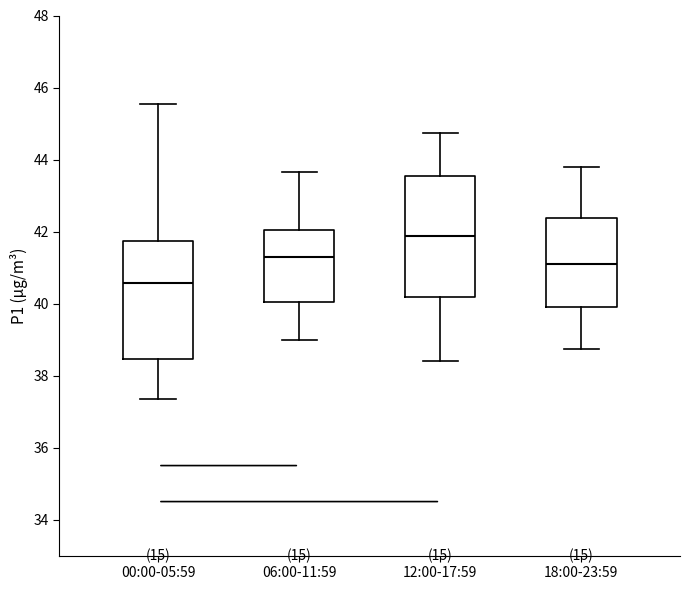

Which box's median line is the highest?

12:00-17:59